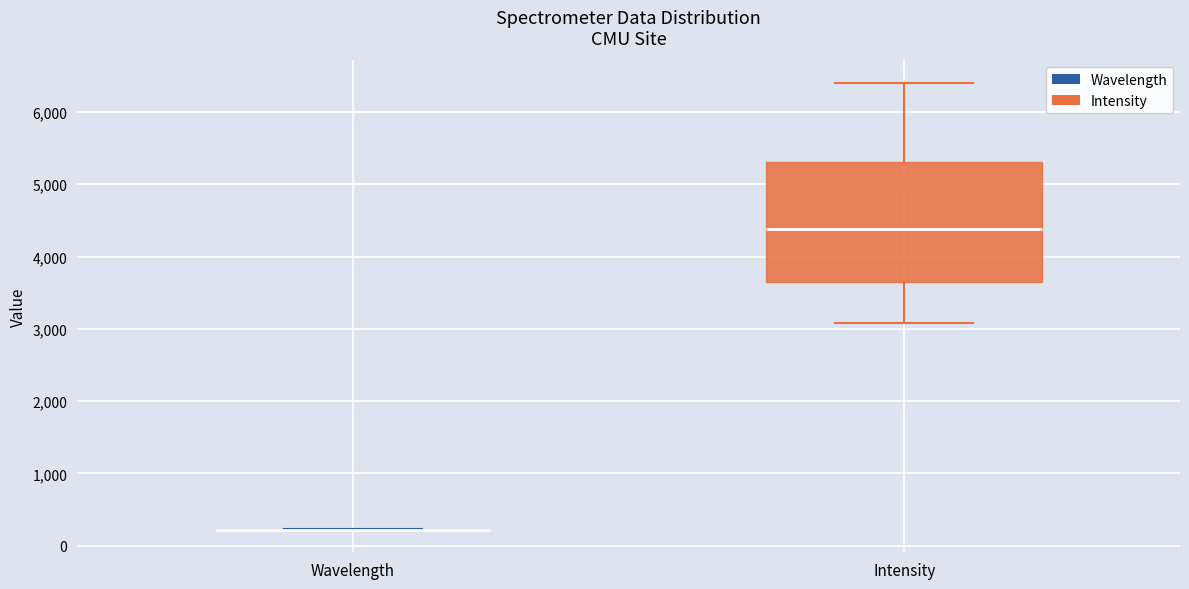

Reading left to right, read every box against the y-axis: the position of its median line, the range the box covers, and the ends of its whiskers. The values are not printed on the chart, so give them approximately, as read against the axis.

Wavelength: box collapsed to a line at 200, whiskers 200 to 200
Intensity: median 4400, box 3600 to 5300, whiskers 3100 to 6400